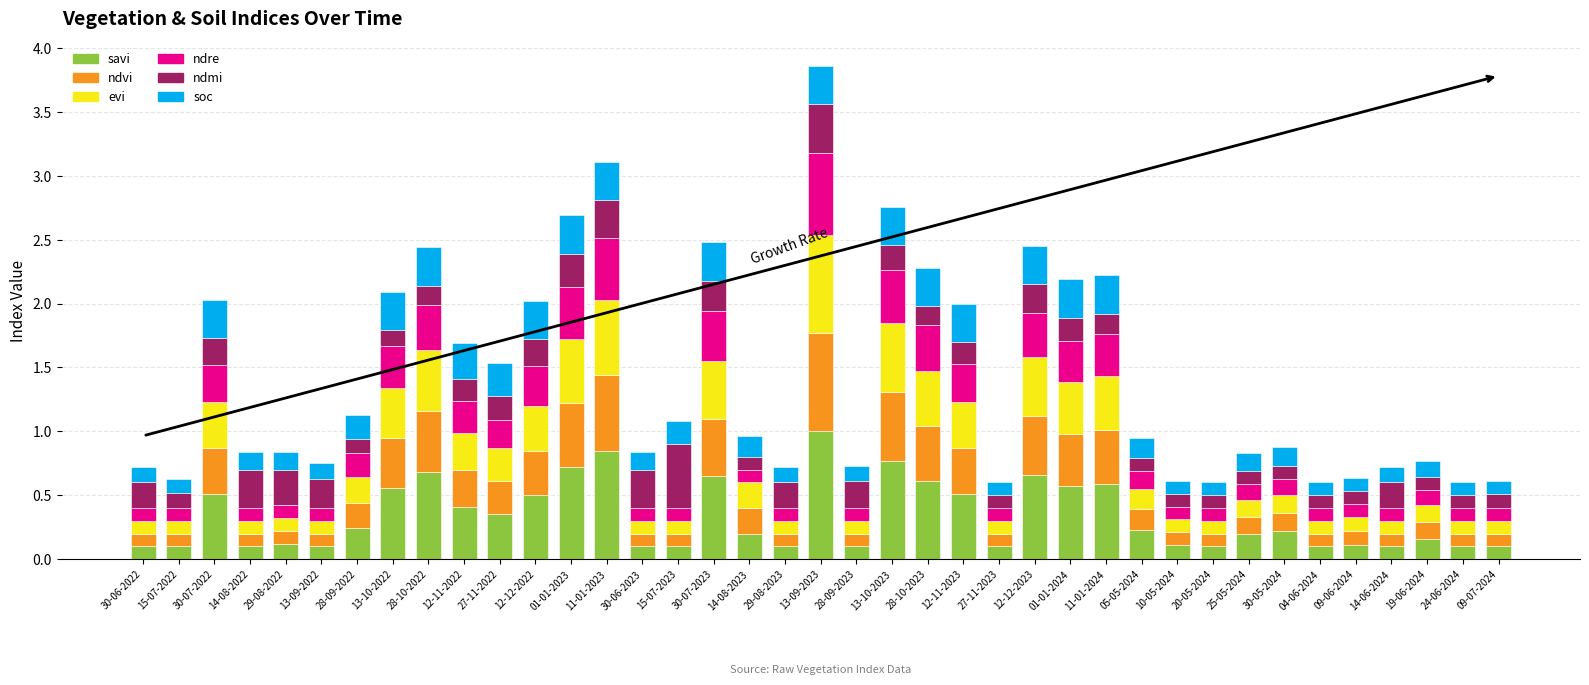

The savi series shows 0.1 at 24-06-2024. True or false?

True